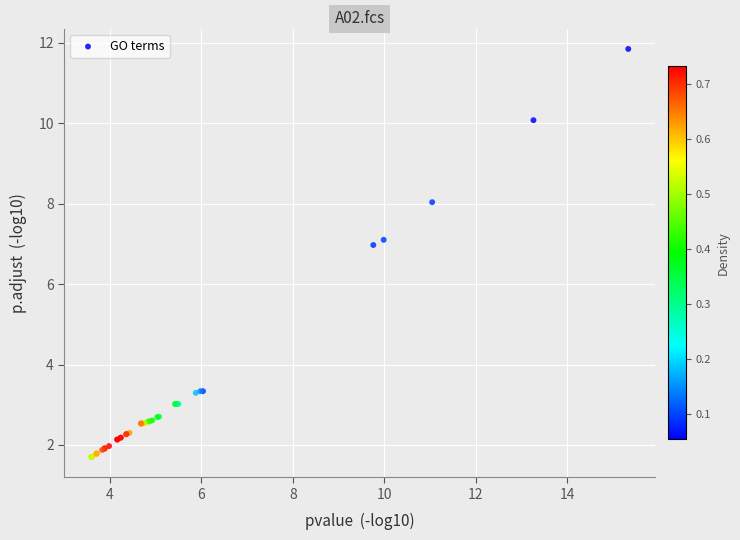

What Y value in the scatter plot is closest to 6?

7.0